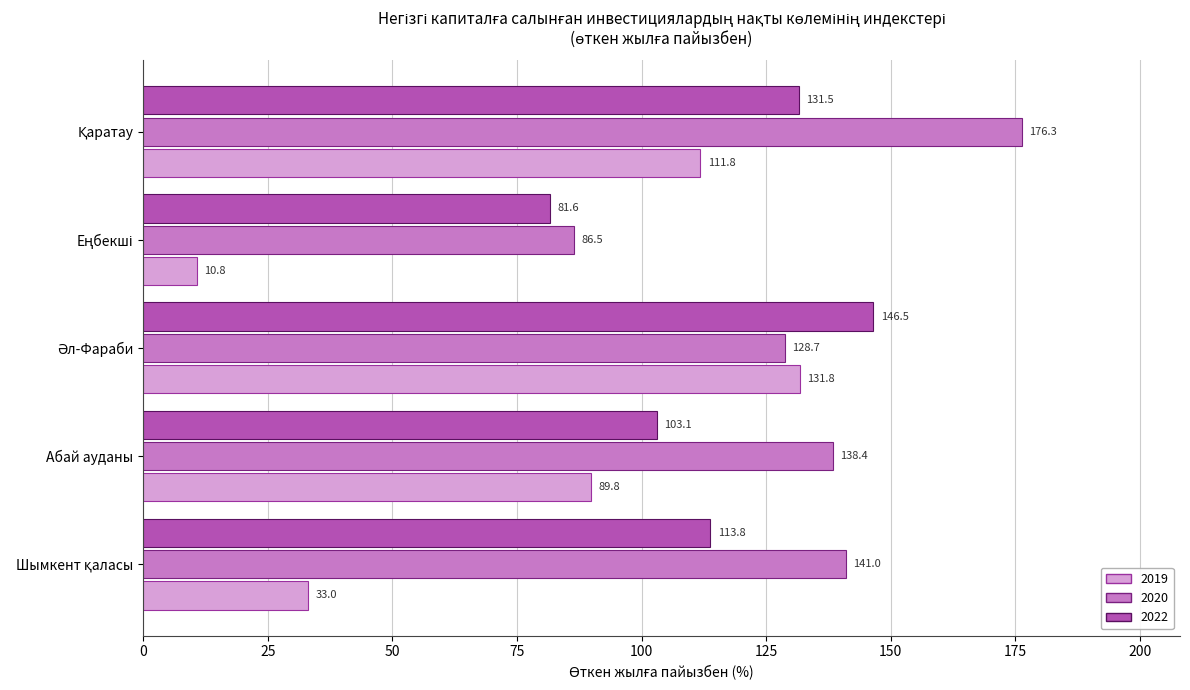

Count the number of categories in the chart.

5